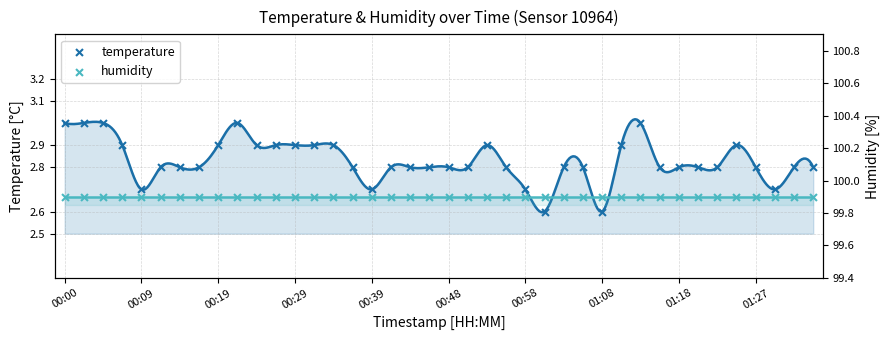

Which series has the largest Y range (max minus min)?

temperature